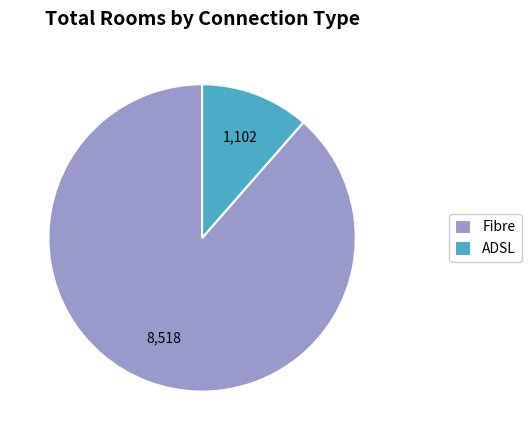

The ADSL slice represents 11% of the pie. True or false?

True